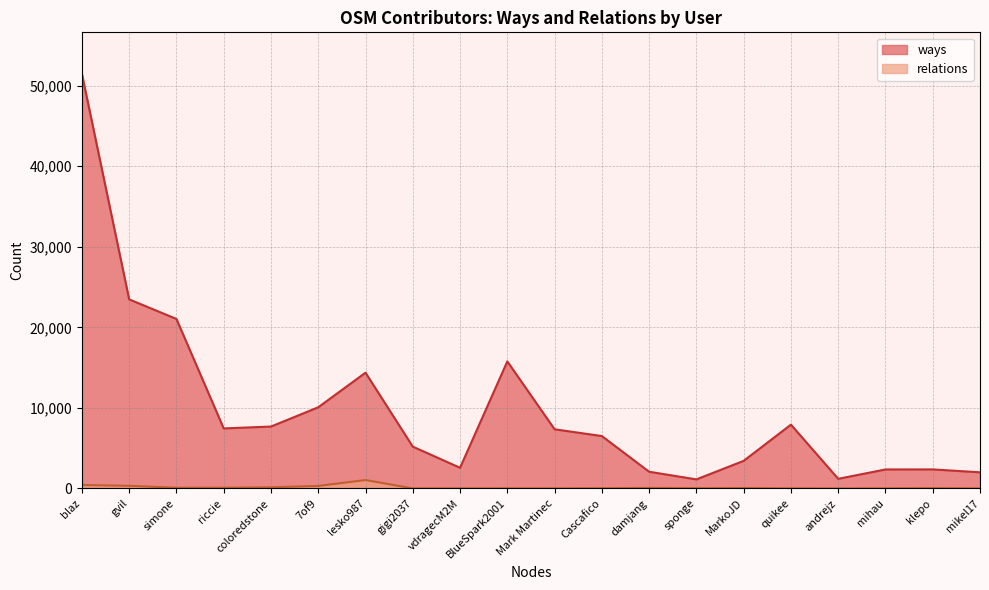

Does the chart display data point markers on the line(s)?

No